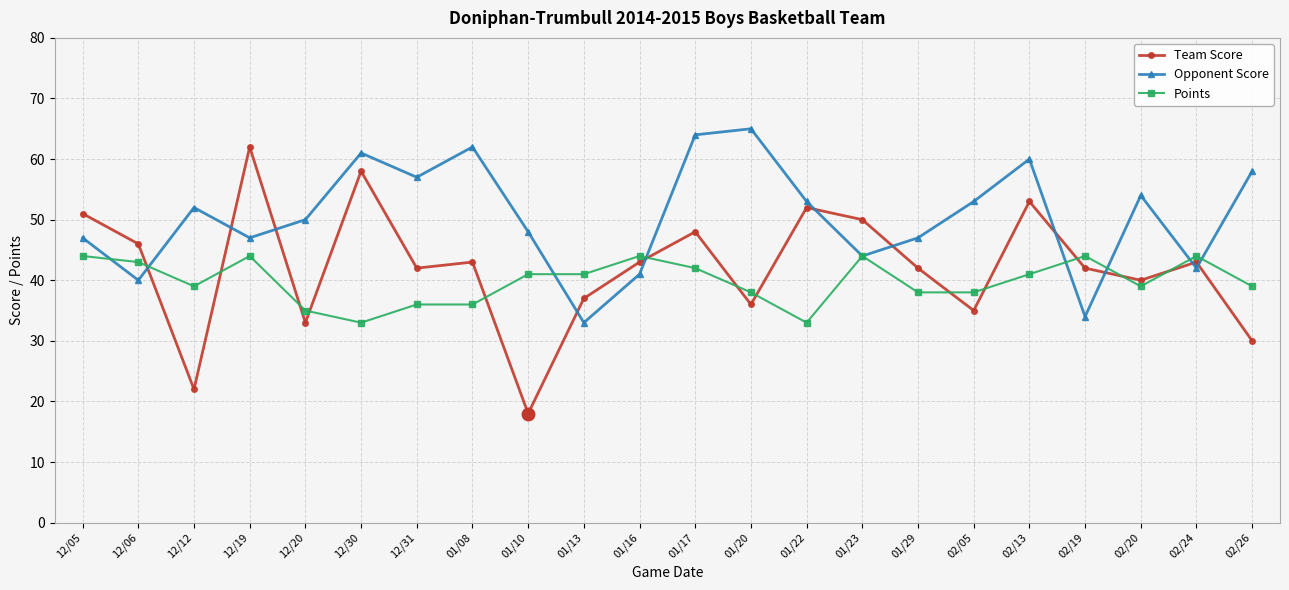

List the series in order of their overall mean, highest first.

Opponent Score, Team Score, Points